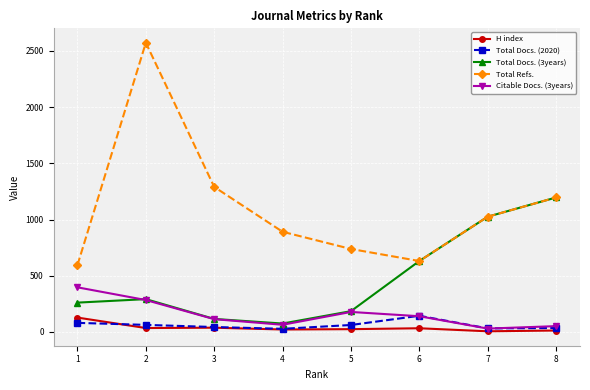

The value of Total Refs. at 8 is 1196. True or false?

True